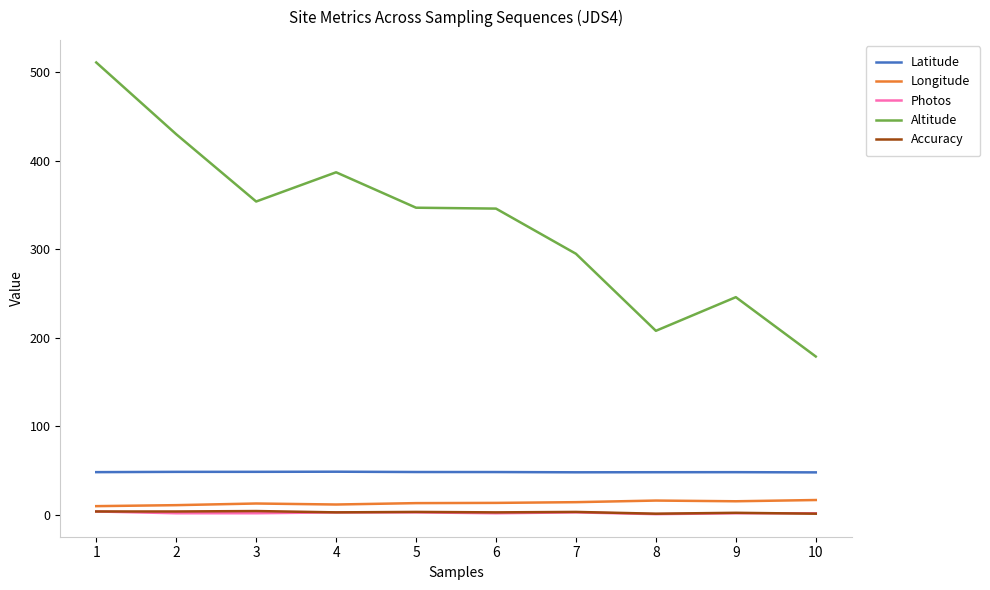

At which category does Altitude reach its first local peak?

4